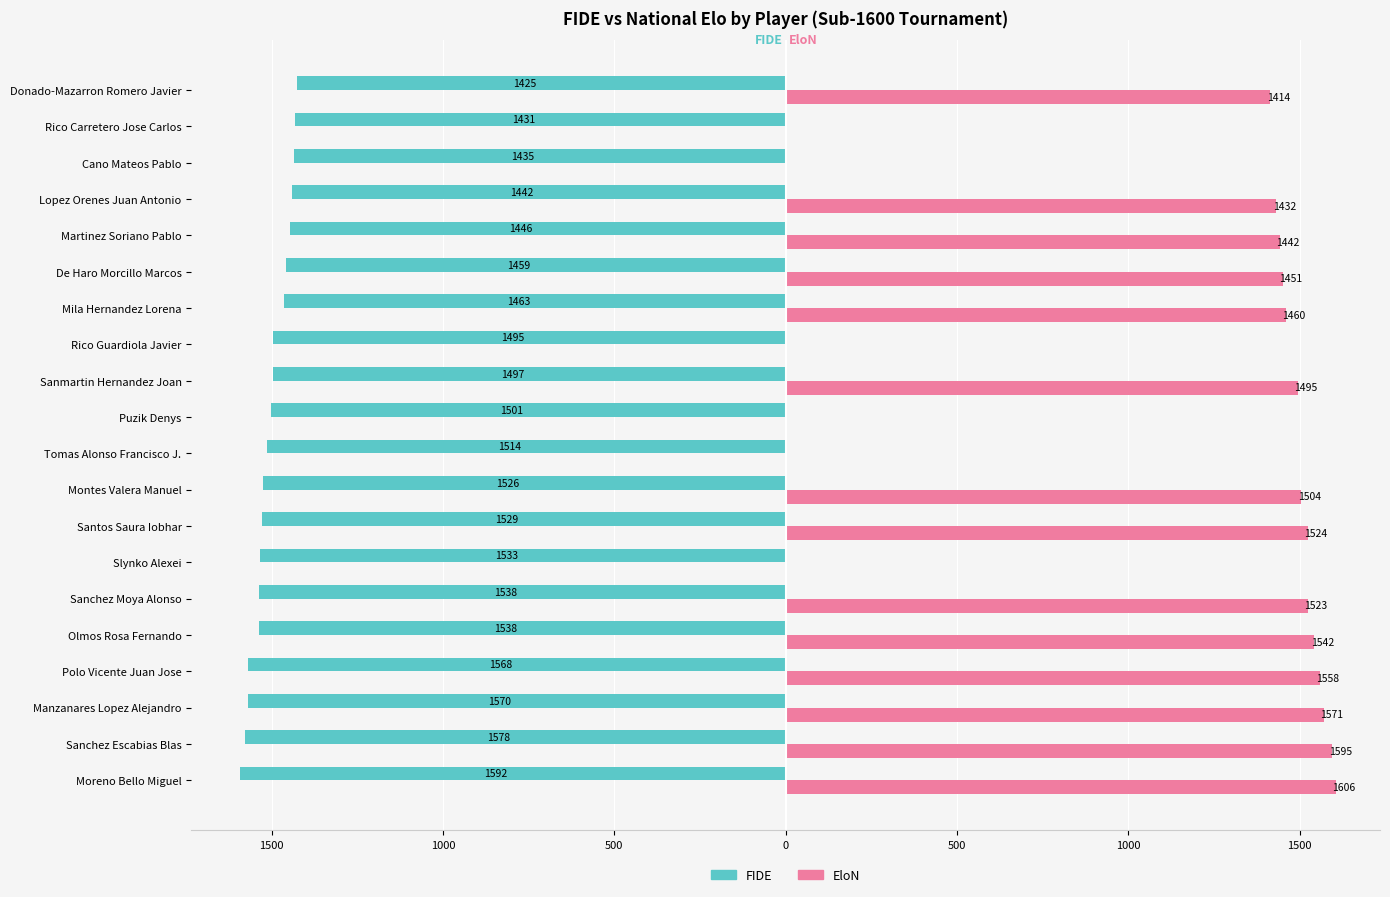

What are all the series names shown in the legend?

FIDE, EloN